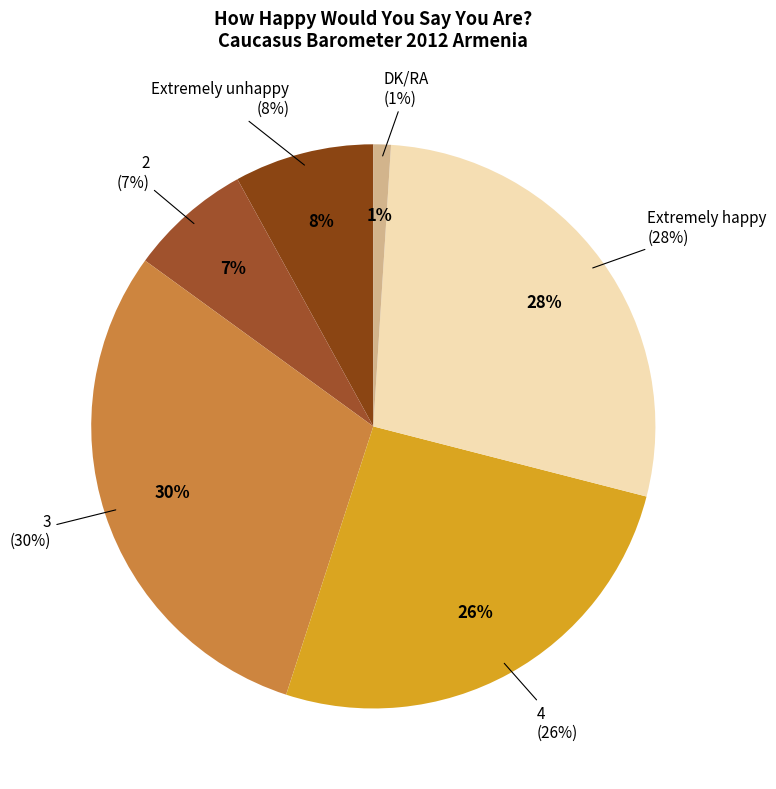

Is the sum of 2 and Extremely happy greater than half?

No